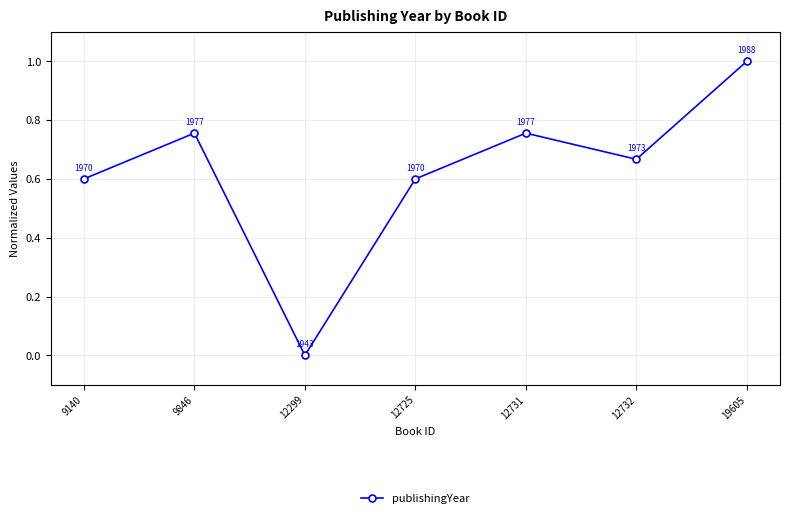

What is the value of the 4th point from the left?

0.6